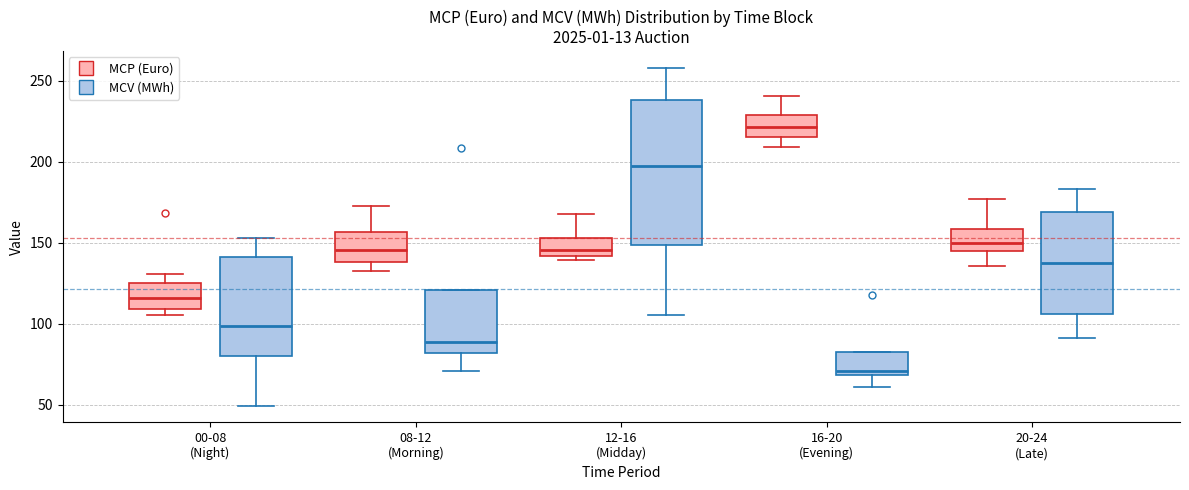

Reading left to right, transcribe this box plot: for each box, give where its median line is, the range the box spans, and where its two whiskers end, as read against the y-axis. The values are not printed on the chart, so give them approximately, as read against the axis.

00-08 (Night) (MCP (Euro)): median 115, box 110 to 125, whiskers 105 to 130
00-08 (Night) (MCV (MWh)): median 100, box 80 to 140, whiskers 50 to 155
08-12 (Morning) (MCP (Euro)): median 145, box 140 to 155, whiskers 135 to 175
08-12 (Morning) (MCV (MWh)): median 90, box 80 to 120, whiskers 70 to 120
12-16 (Midday) (MCP (Euro)): median 145, box 140 to 155, whiskers 140 (just below the box's lower edge) to 170
12-16 (Midday) (MCV (MWh)): median 200, box 150 to 240, whiskers 105 to 260
16-20 (Evening) (MCP (Euro)): median 220, box 215 to 230, whiskers 210 to 240
16-20 (Evening) (MCV (MWh)): median 70 (just above the box's lower edge), box 70 to 85, whiskers 60 to 85
20-24 (Late) (MCP (Euro)): median 150, box 145 to 160, whiskers 135 to 175
20-24 (Late) (MCV (MWh)): median 140, box 105 to 170, whiskers 90 to 185